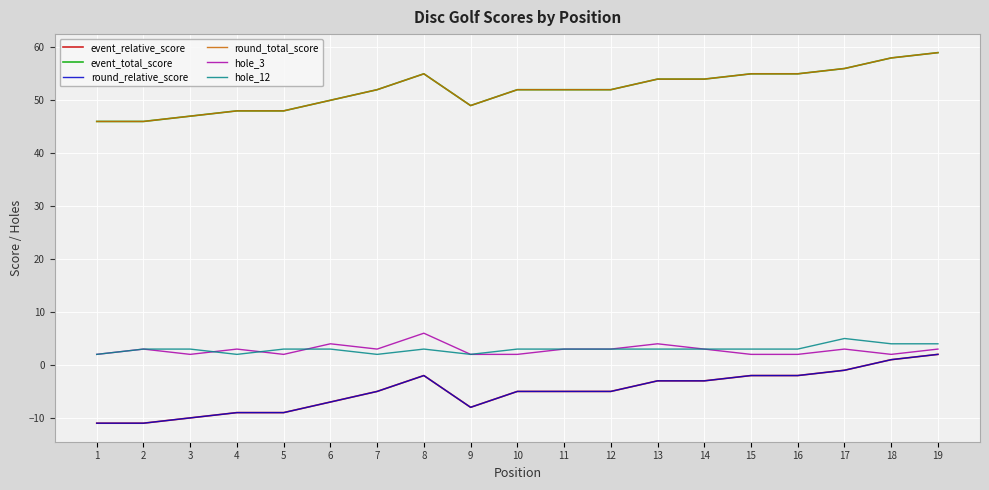

What is the average value of the event_total_score series?

52